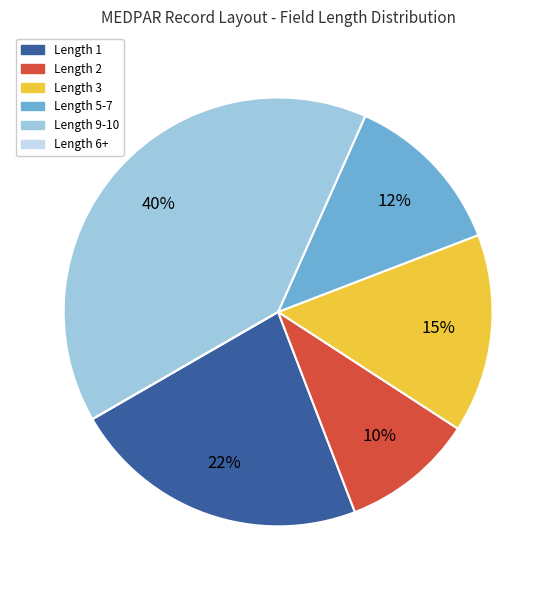

True or false: Length 3 accounts for 30% of the total.

False